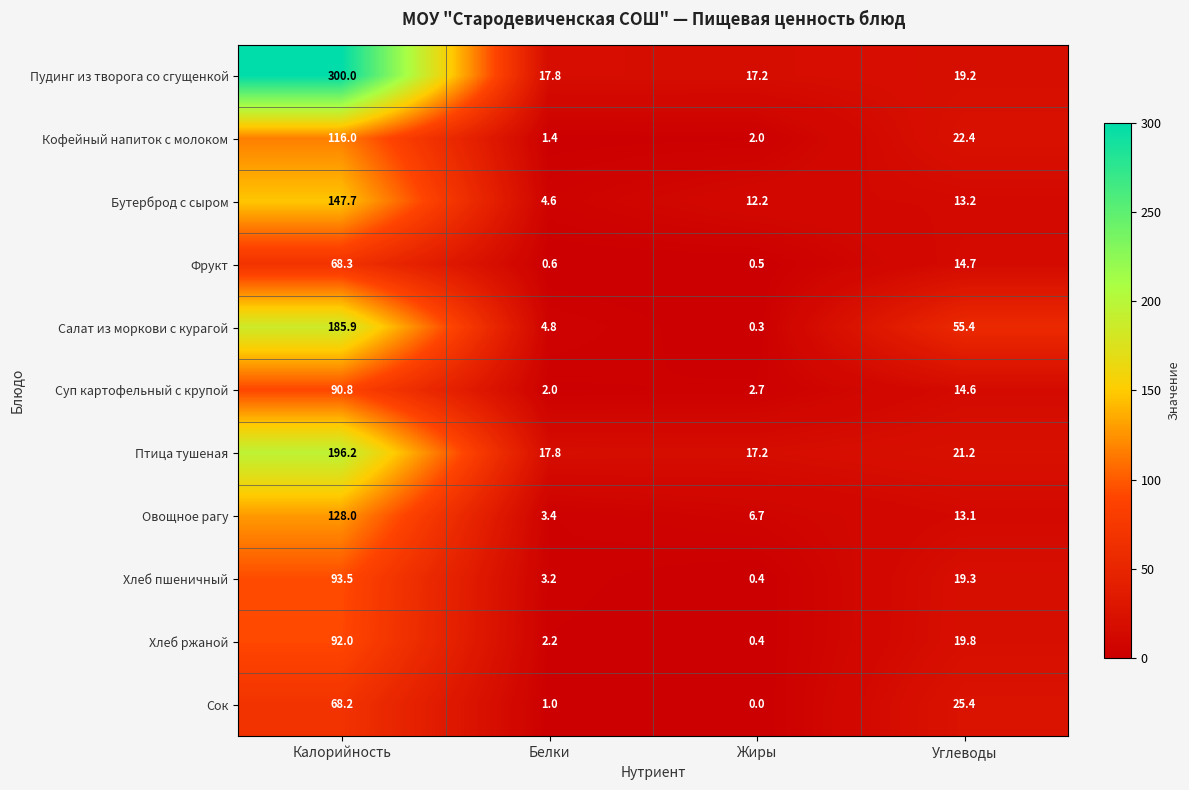

Where does the Суп картофельный с крупой series first go above 14?

Калорийность